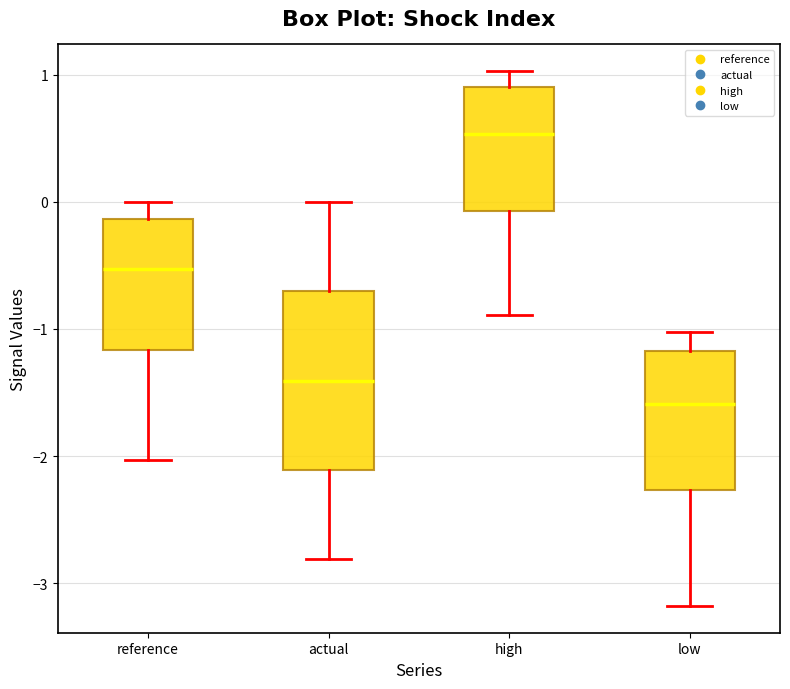

Where does the lower whisker of the box for high end on the y-axis? The values are not printed on the chart, so give them approximately, as read against the axis.

-0.9